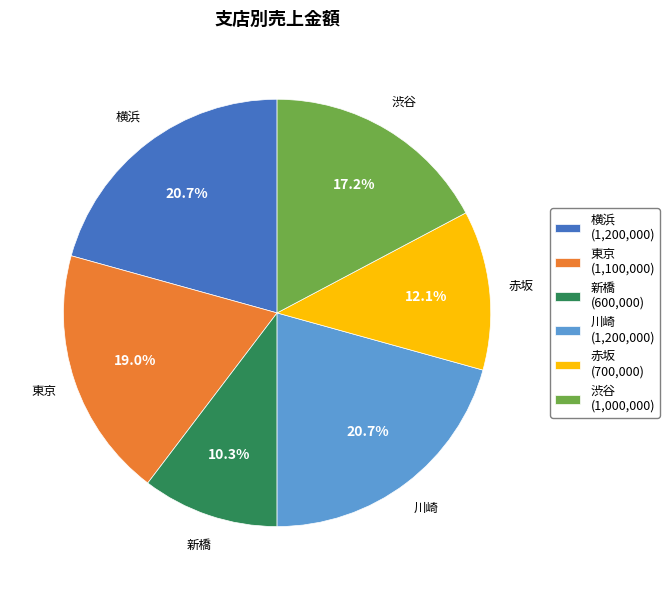

What percentage is NOT represented by 新橋?

89.7%